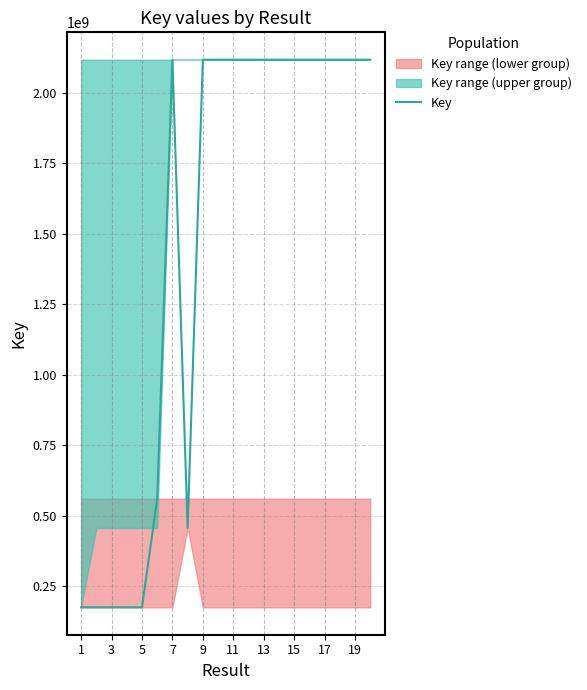

The value of Key at 9 is 2117855755. True or false?

True